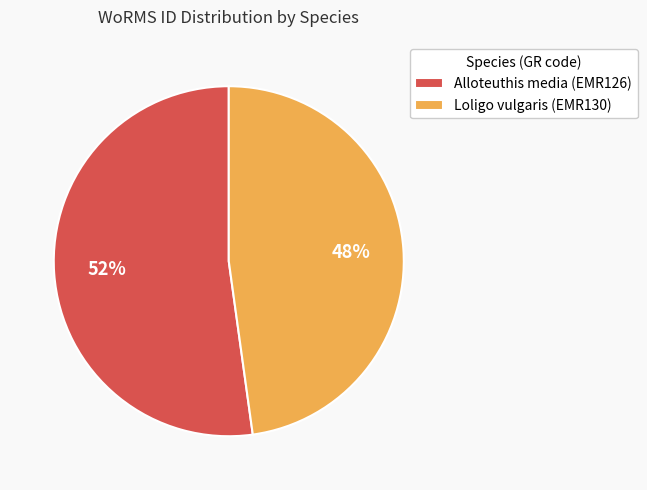

Count the number of slices in the pie.

2